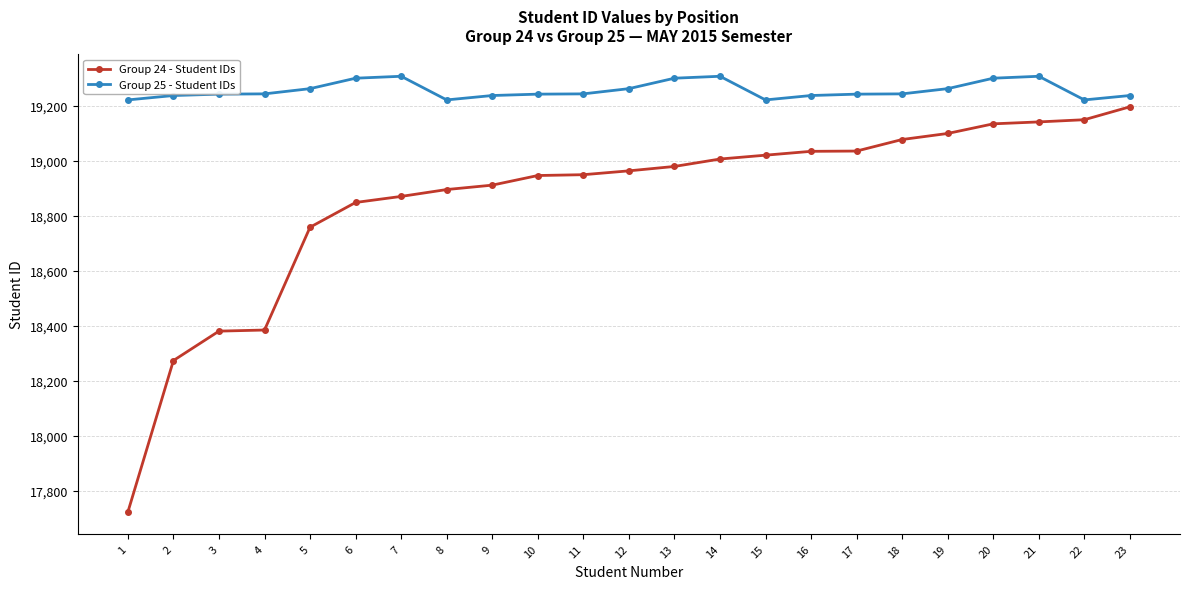

What value does the Group 24 - Student IDs series have at 6, to the nearest 50?

18850